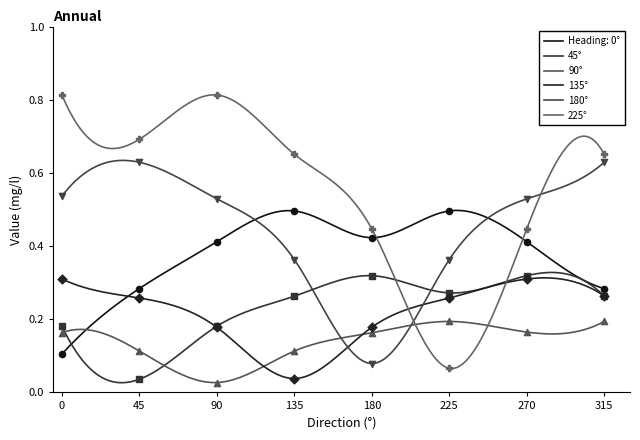

At how many categories does at least one series exceed 0?

8